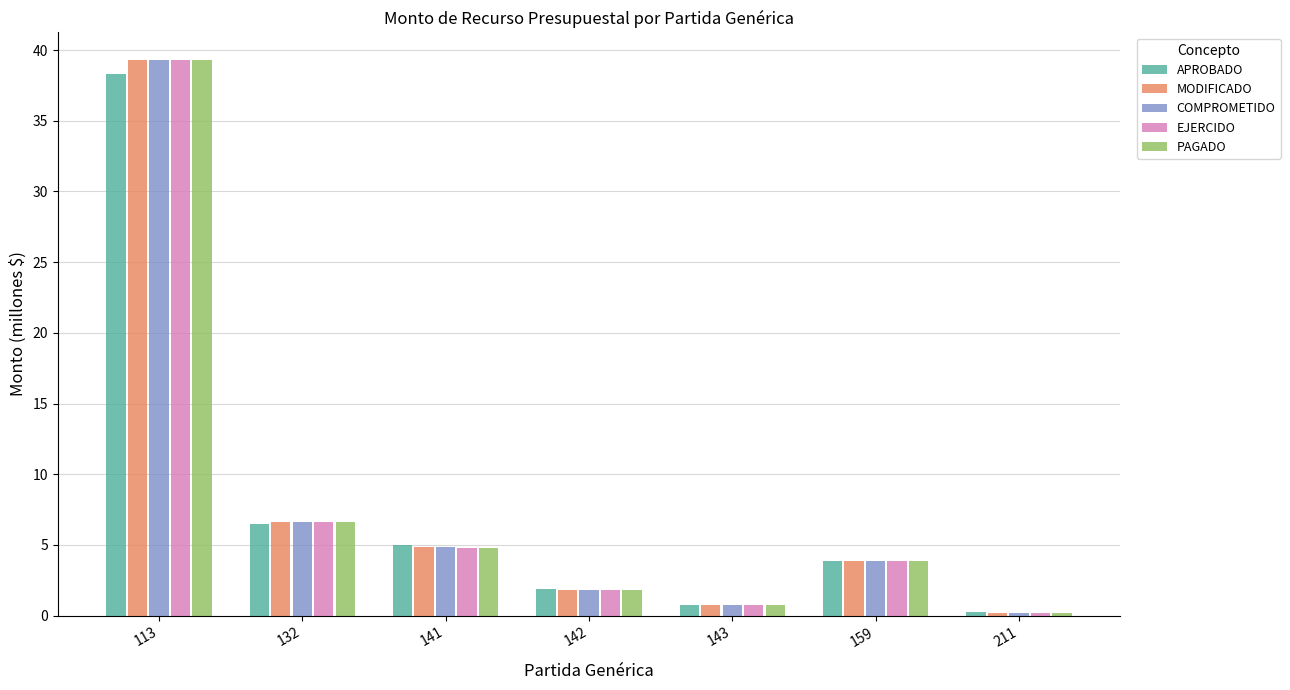

How many bars are there in total?

35